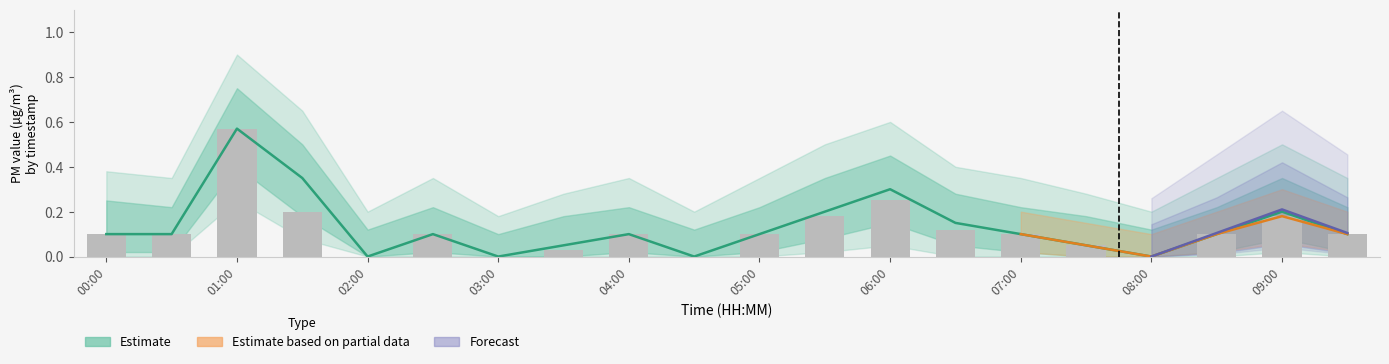

Does the chart contain stacked bars?

No